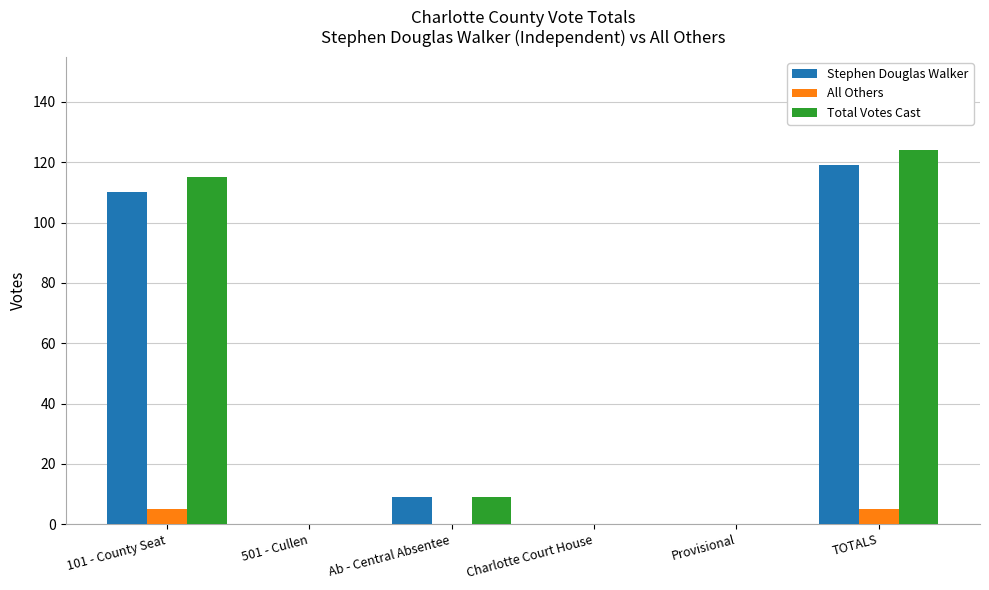

The All Others series shows 5 at TOTALS. True or false?

True